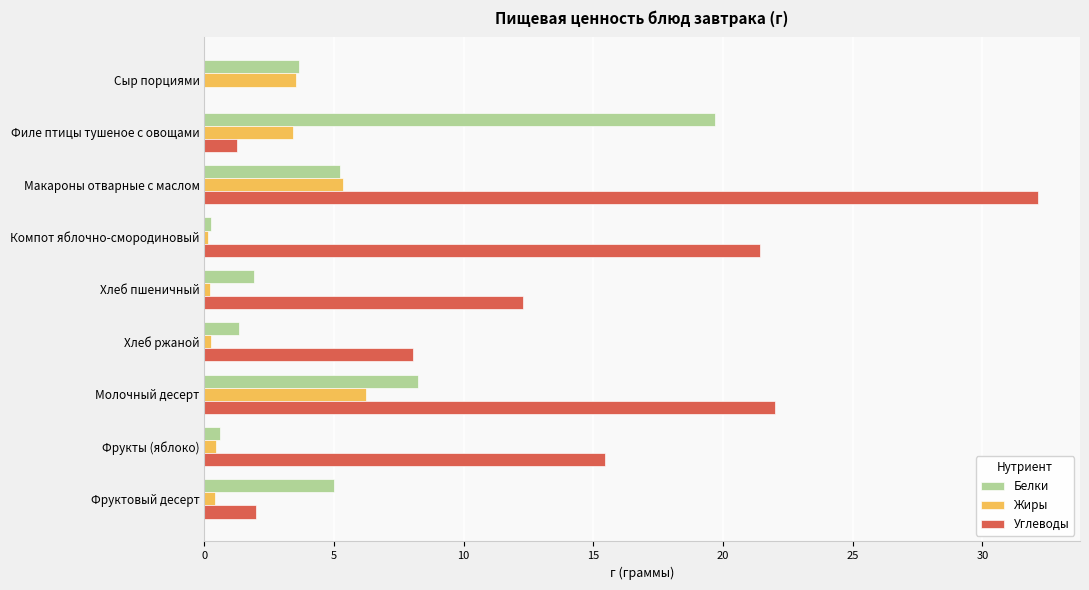

Where is Углеводы nearest to the value 16?

Фрукты (яблоко)